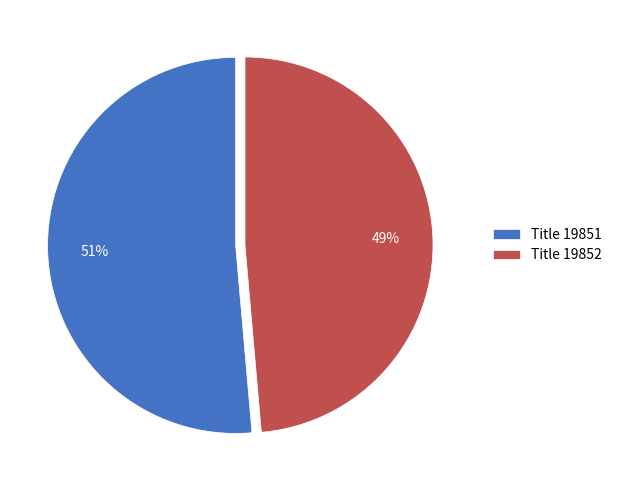

What percentage is the Title 19852 slice, to the nearest percent?

49%